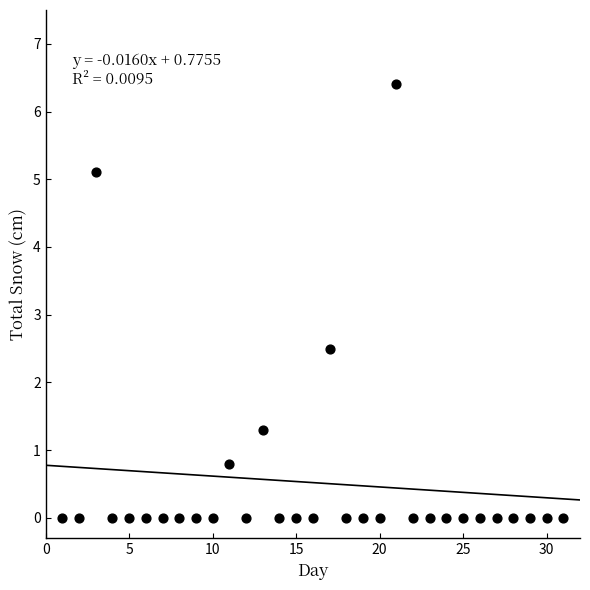

What Y value in the scatter plot is closest to 3?

2.5